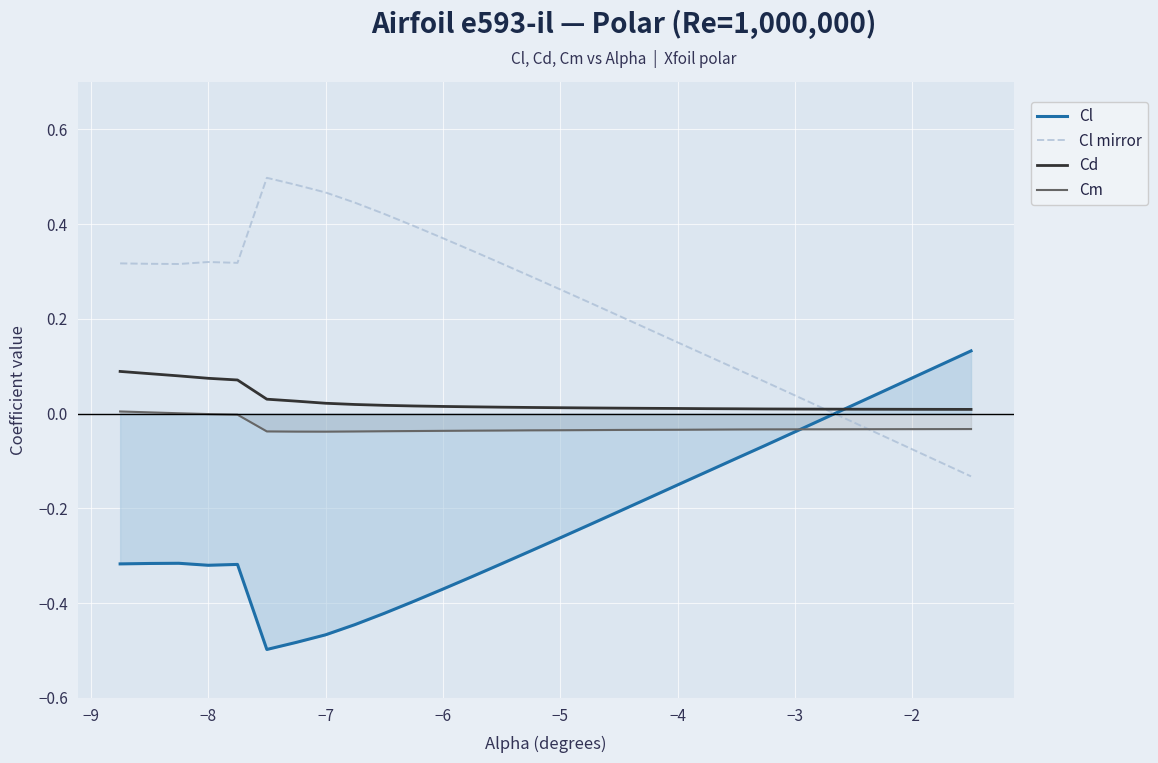

The Cl mirror series shows 0.5 at −6. True or false?

False